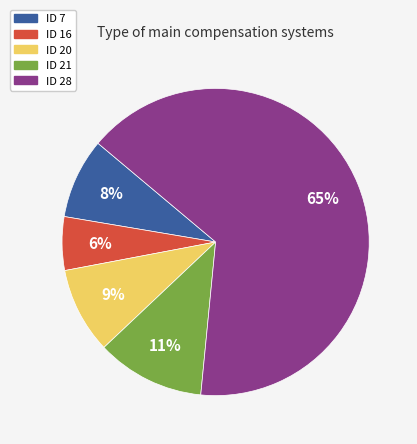

To the nearest percent, what percentage of the pie is ID 21?

11%